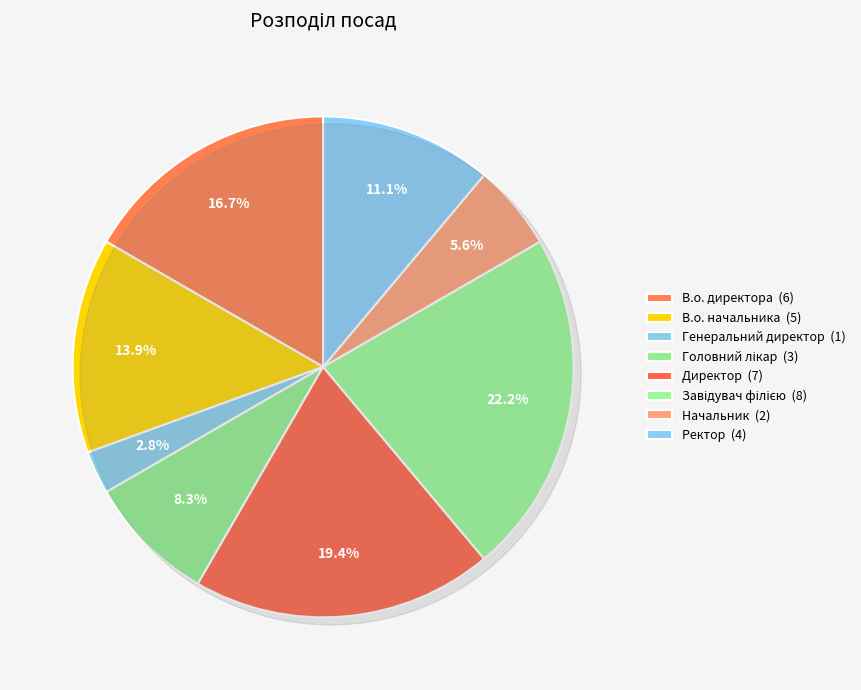

Which has a higher value, Начальник or Генеральний директор?

Начальник